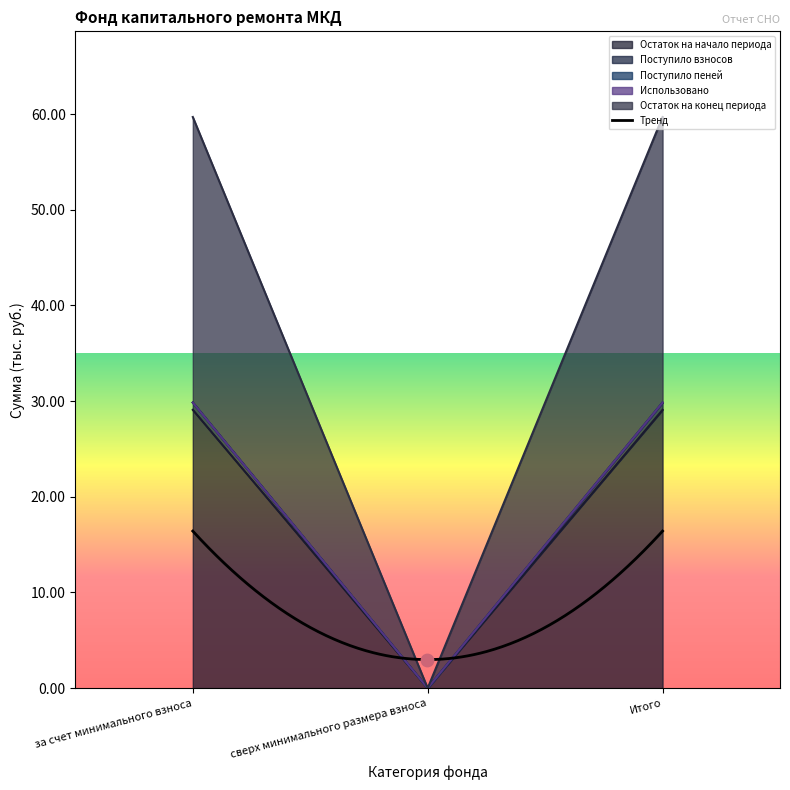

Which series reaches the minimum Y coordinate?

Остаток на начало периода